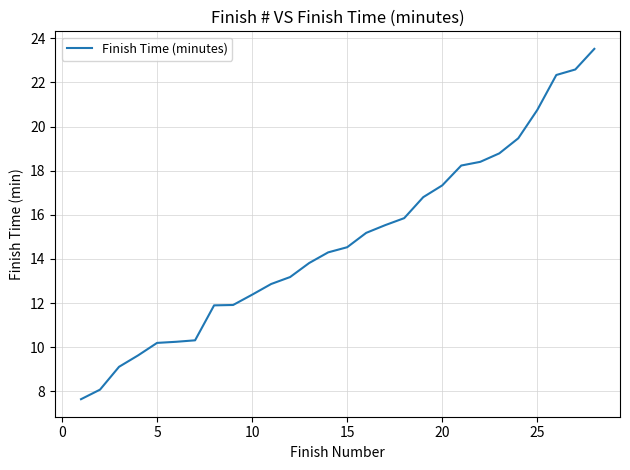

How many lines are shown in the chart?

1